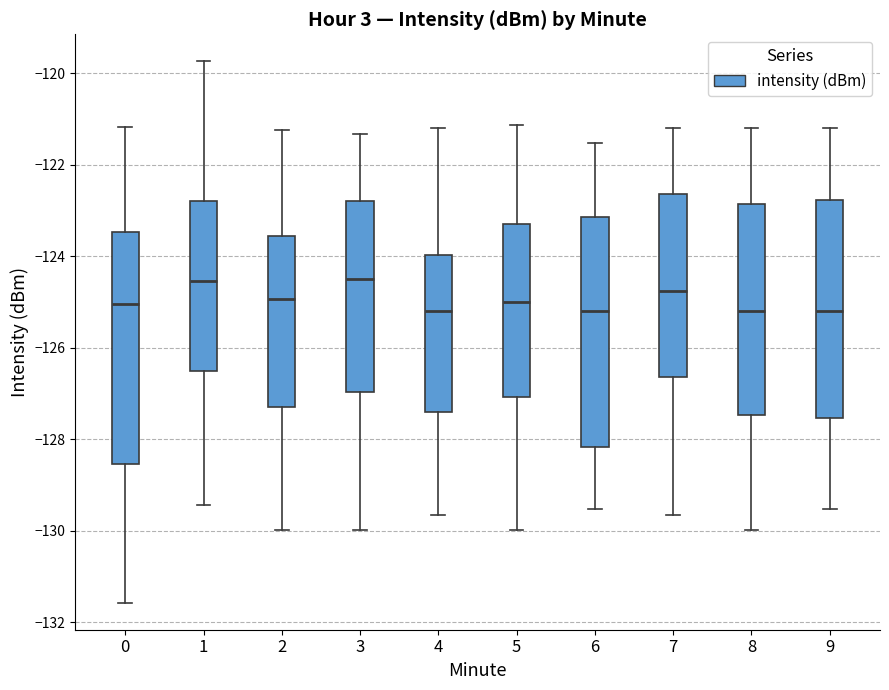

Reading left to right, transcribe this box plot: for each box, give where its median line is, the range the box spans, and where its two whiskers end, as read against the y-axis. The values are not printed on the chart, so give them approximately, as read against the axis.

0: median -125.0, box -128.6 to -123.4, whiskers -131.6 to -121.2
1: median -124.6, box -126.6 to -122.8, whiskers -129.4 to -119.8
2: median -125.0, box -127.4 to -123.6, whiskers -130.0 to -121.2
3: median -124.6, box -127.0 to -122.8, whiskers -130.0 to -121.4
4: median -125.2, box -127.4 to -124.0, whiskers -129.6 to -121.2
5: median -125.0, box -127.0 to -123.4, whiskers -130.0 to -121.2
6: median -125.2, box -128.2 to -123.2, whiskers -129.6 to -121.6
7: median -124.8, box -126.6 to -122.6, whiskers -129.6 to -121.2
8: median -125.2, box -127.4 to -122.8, whiskers -130.0 to -121.2
9: median -125.2, box -127.6 to -122.8, whiskers -129.6 to -121.2